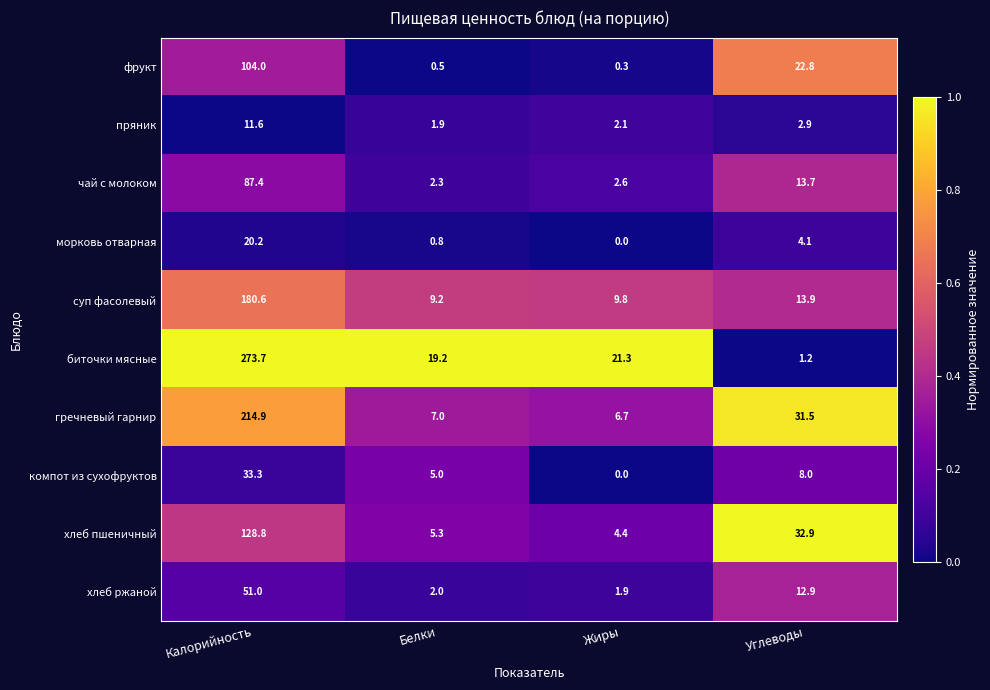

What is the difference between the highest and lowest values at Калорийность?

262.1